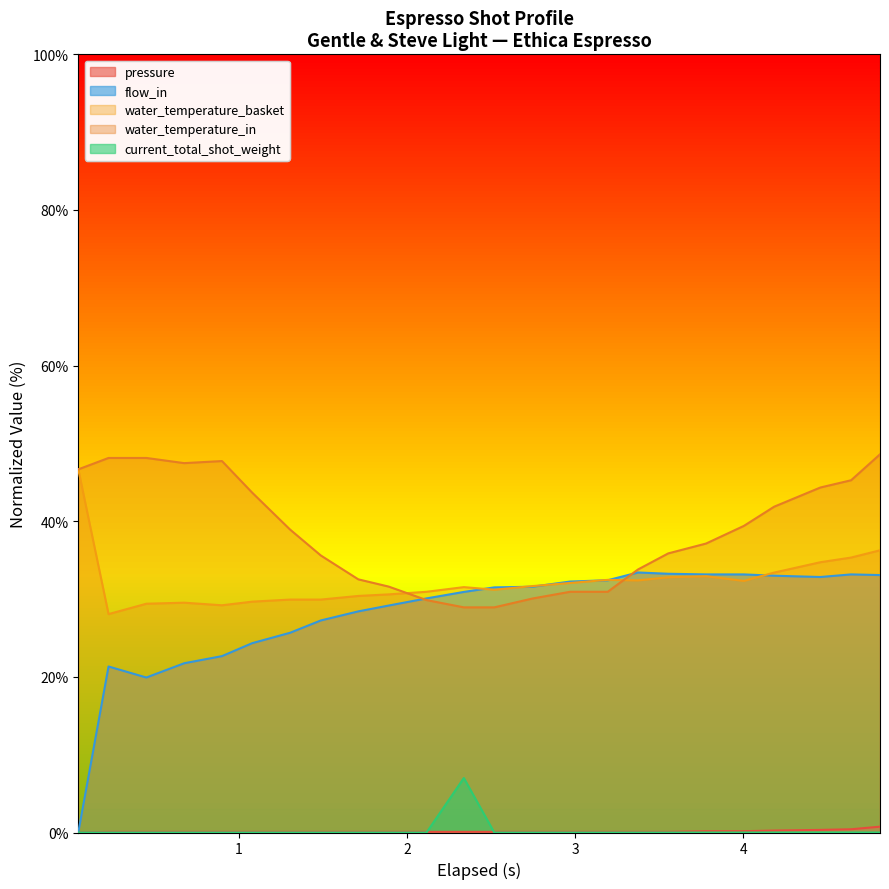

True or false: current_total_shot_weight and flow_in intersect in this chart.

False